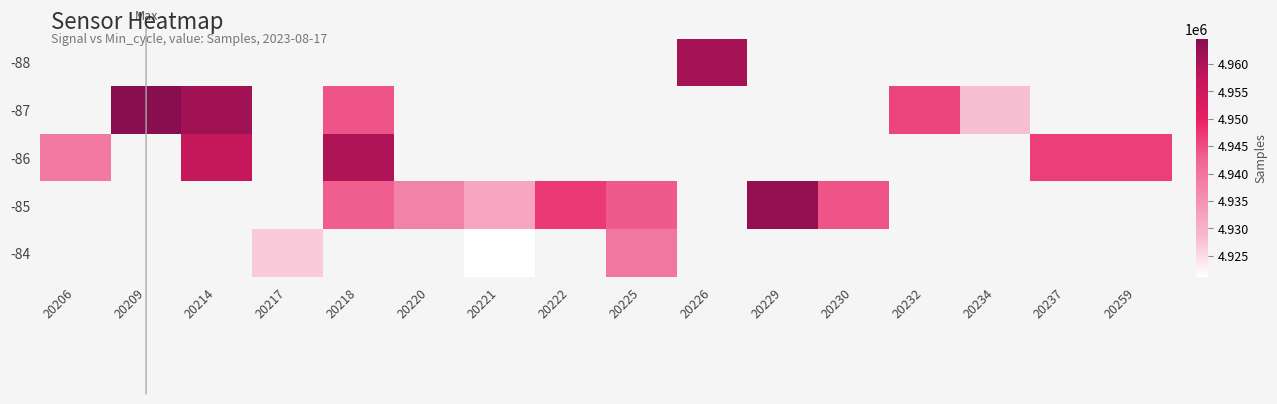

List the series in order of their overall mean, lowest first.

-88, -87, -86, -85, -84